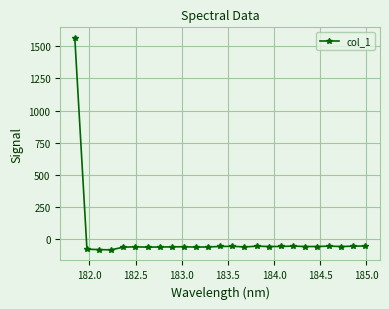

What is the average value?

3.3